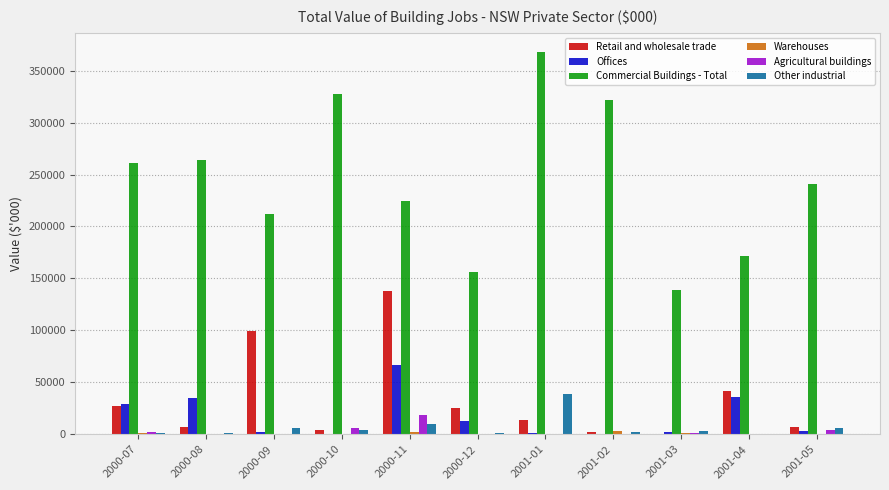

What is the sum of all Other industrial values?

76035